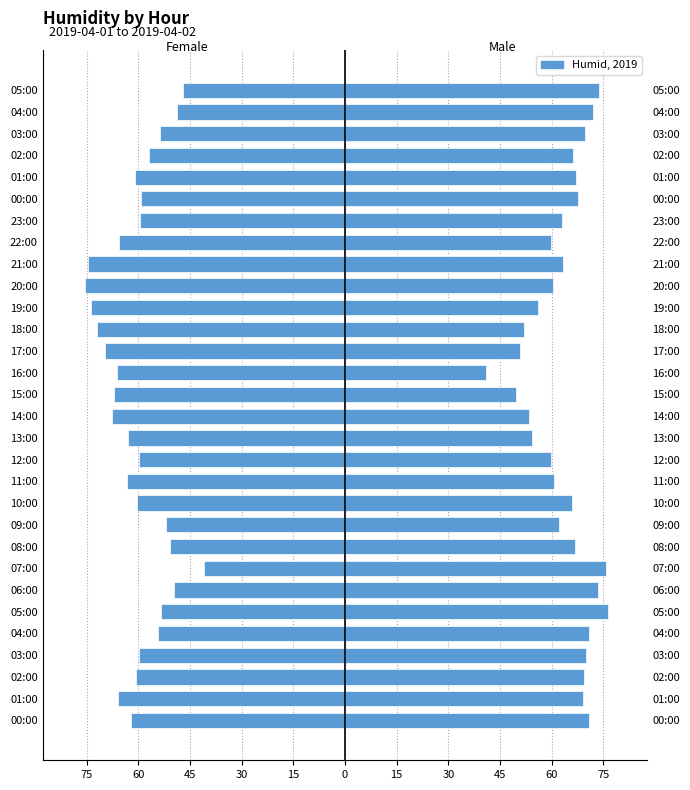

True or false: Female has a value of -67.6 at 14:00.

True